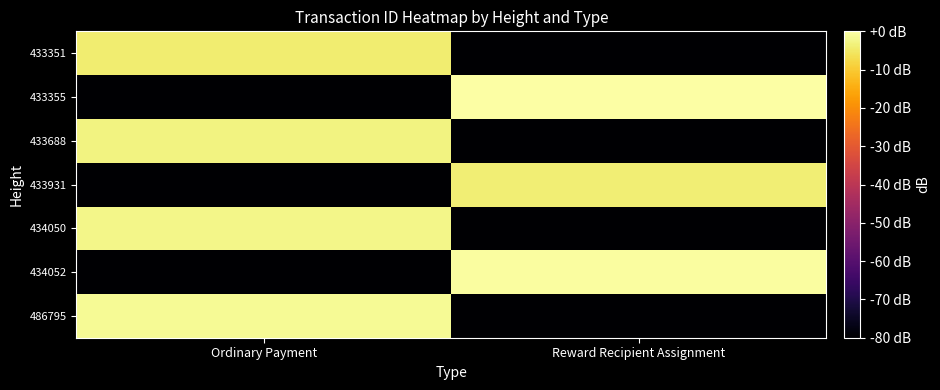

What is the smallest value displayed?

-80.0